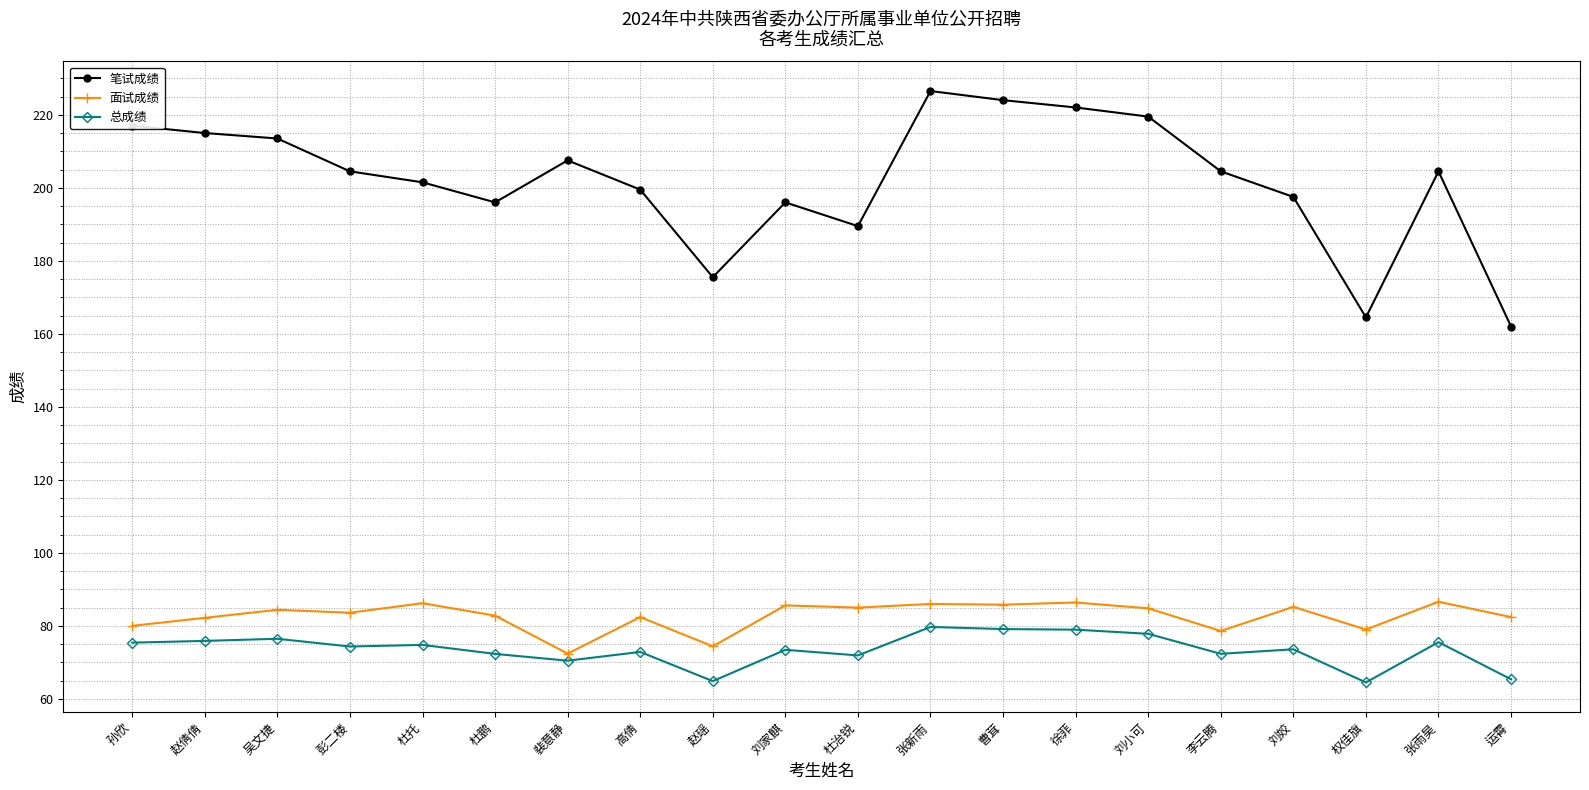

Does the chart display data point markers on the line(s)?

Yes